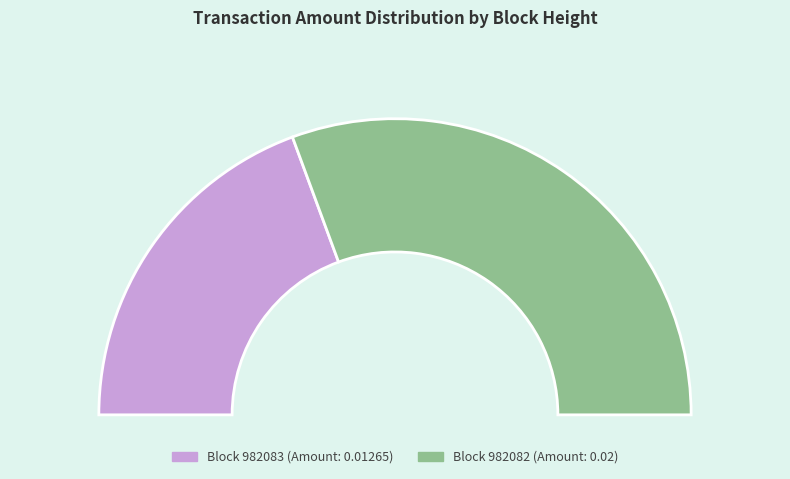

The 982082 slice represents 72% of the pie. True or false?

False